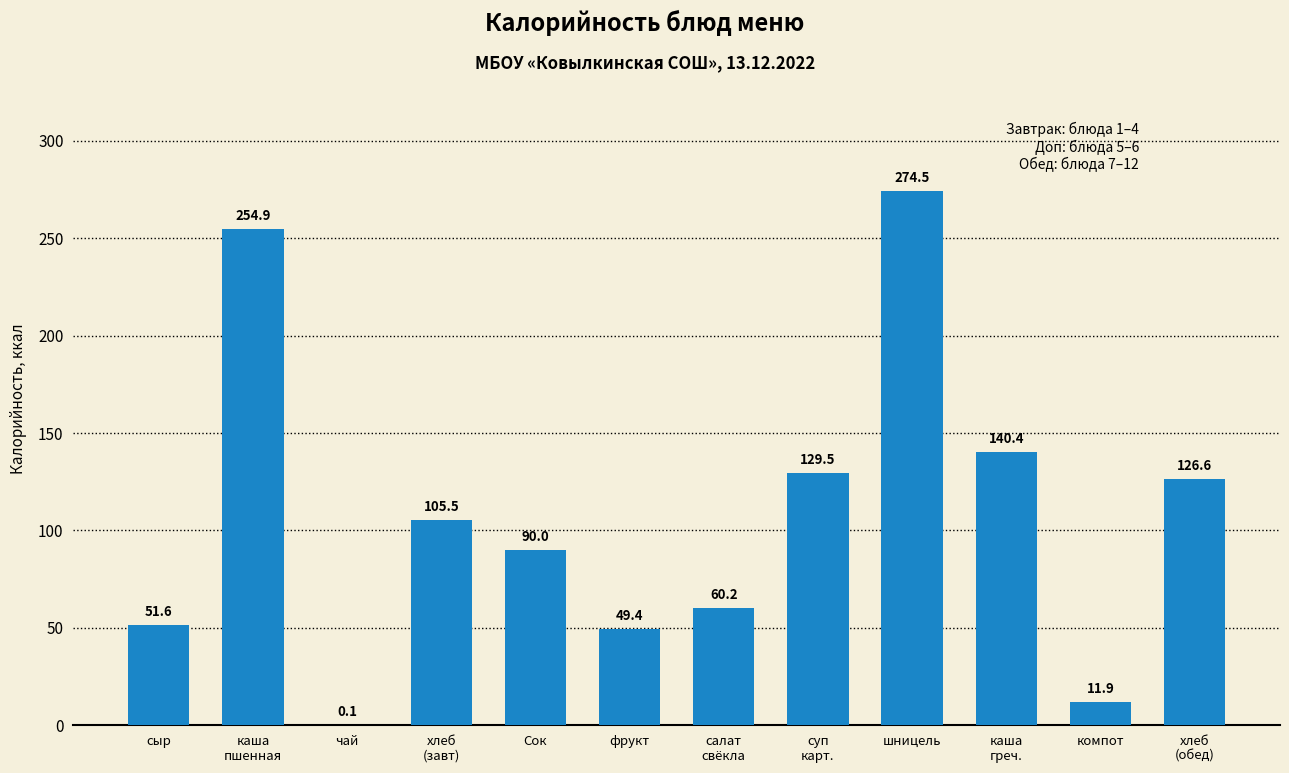

At which label is the value closest to 137?

каша
греч.